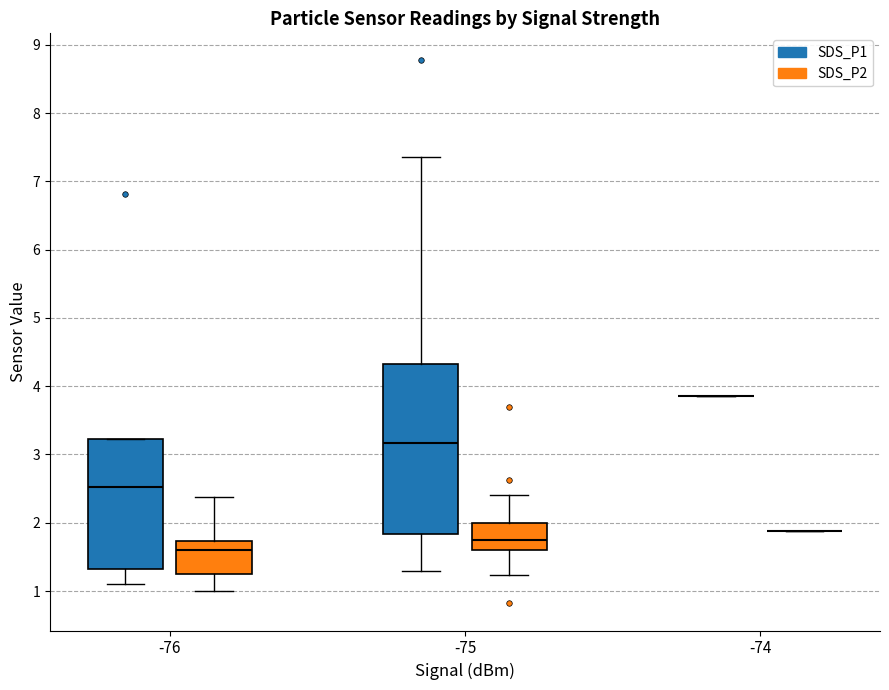

Where does the lower whisker of the box for -75 (SDS_P2) end on the y-axis? The values are not printed on the chart, so give them approximately, as read against the axis.

1.2